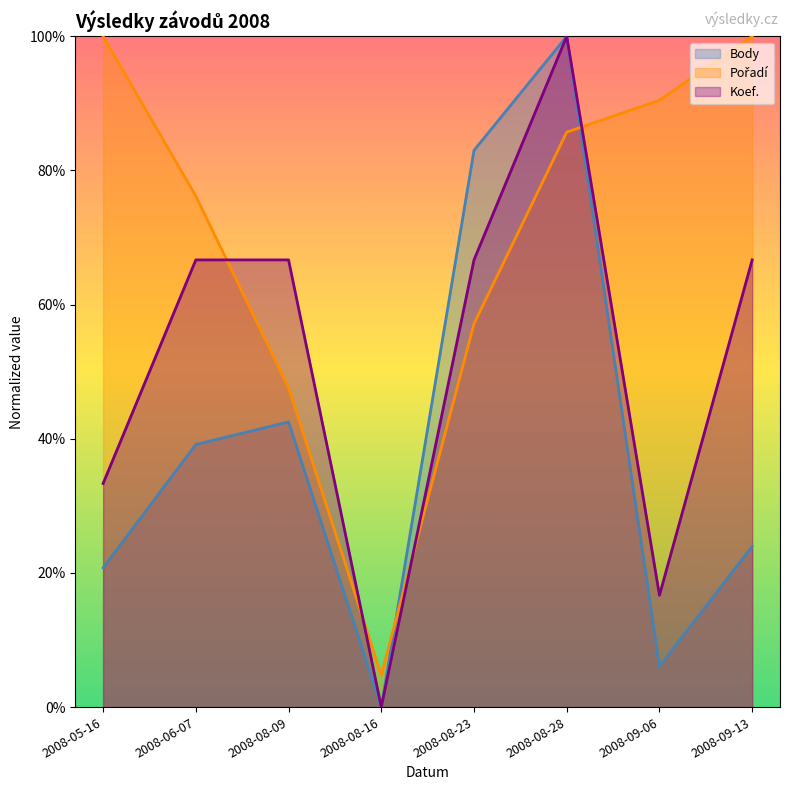

What is the total value across all series at 2008-05-16?

154.1